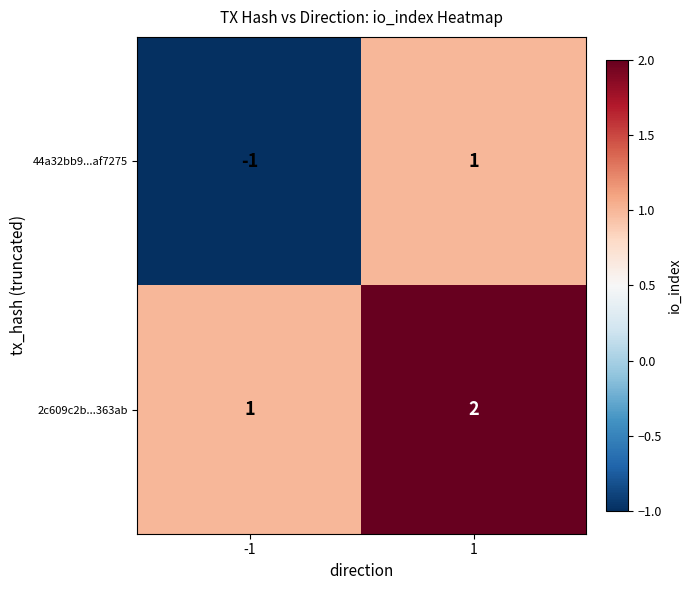

Reading right to left, list all the values displayed in this chart.

44a32bb9...af7275: 1	-1
2c609c2b...363ab: 2	1